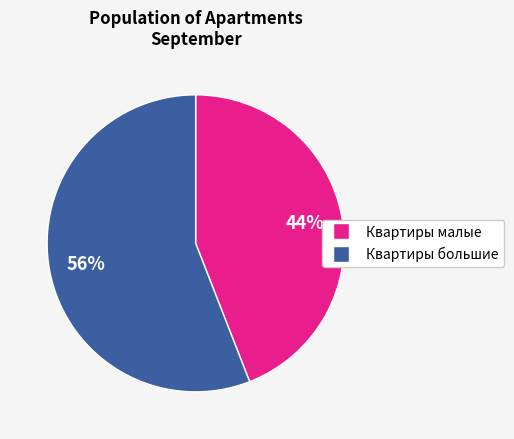

To the nearest percent, what is the difference between the largest and smallest slice percentages?

12%